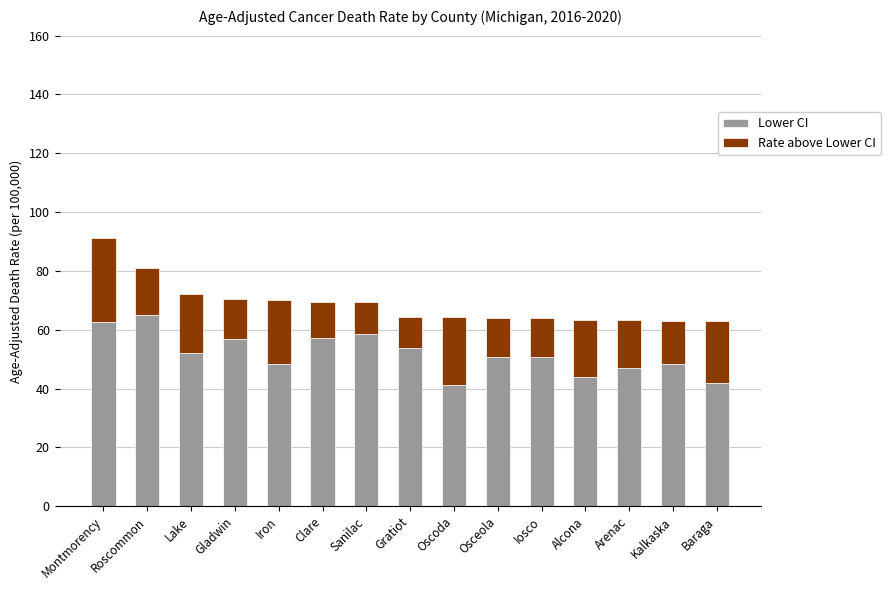

The Lower CI series shows 33.5 at Montmorency. True or false?

False